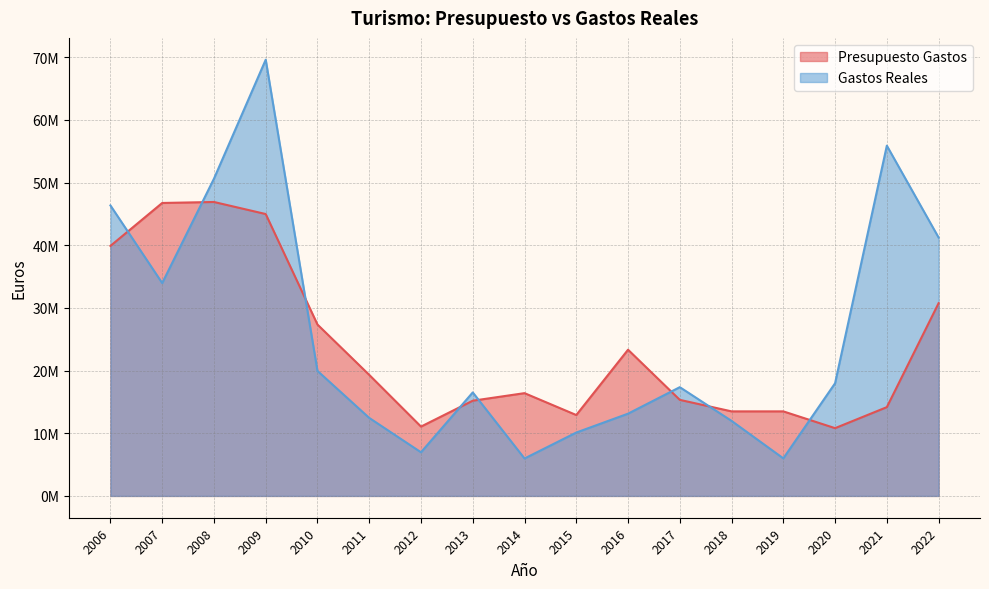

In Presupuesto Gastos, how many points are higher than both neighbors (excluding endpoints)?

3